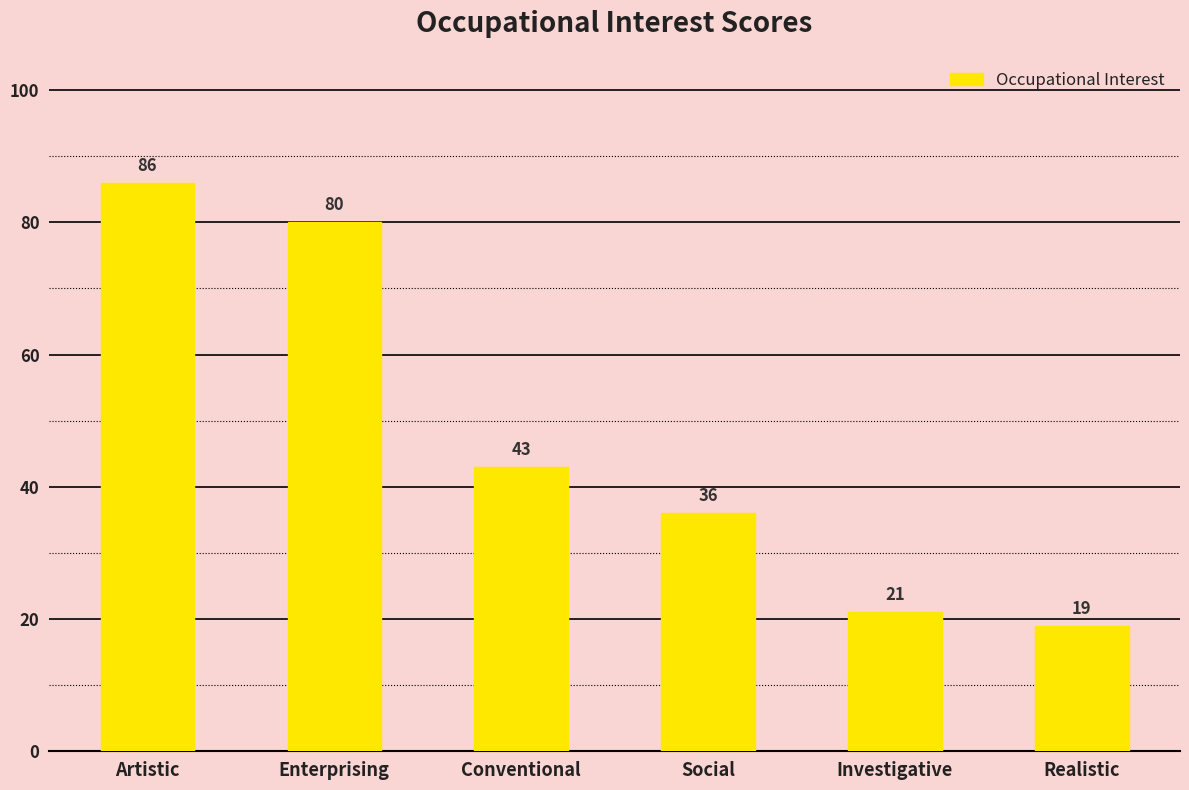

What is the sum of all values?

285